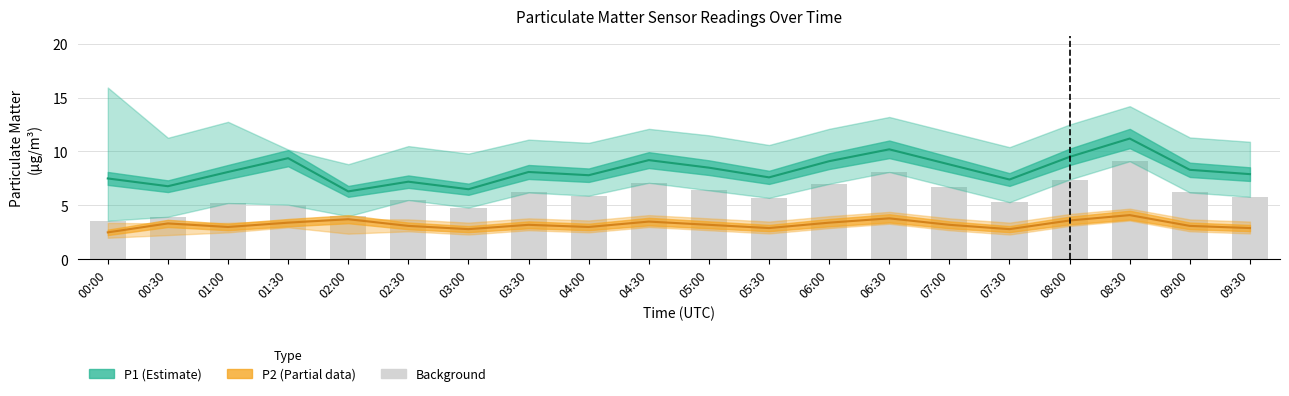

Between 08:30 and 07:30, which is larger?

08:30